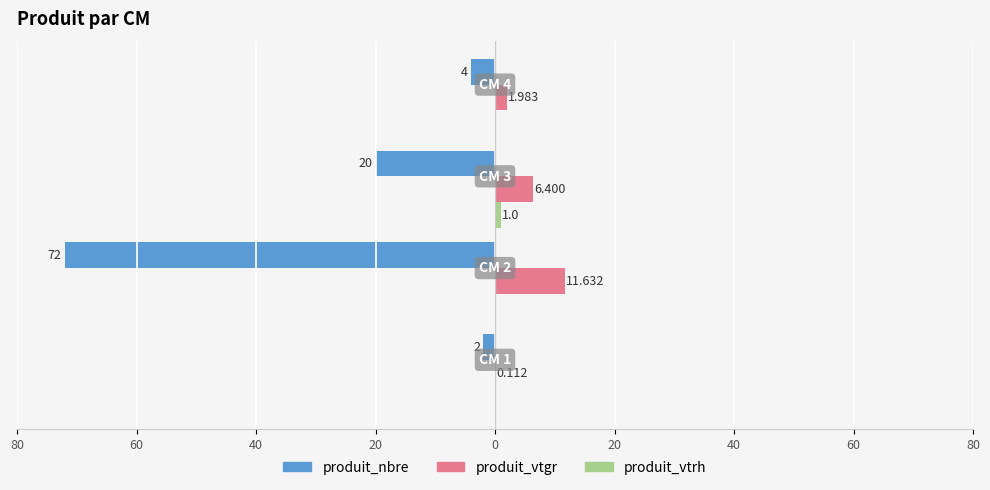

What is the difference between the maximum and minimum values in the produit_vtrh series?

1.0